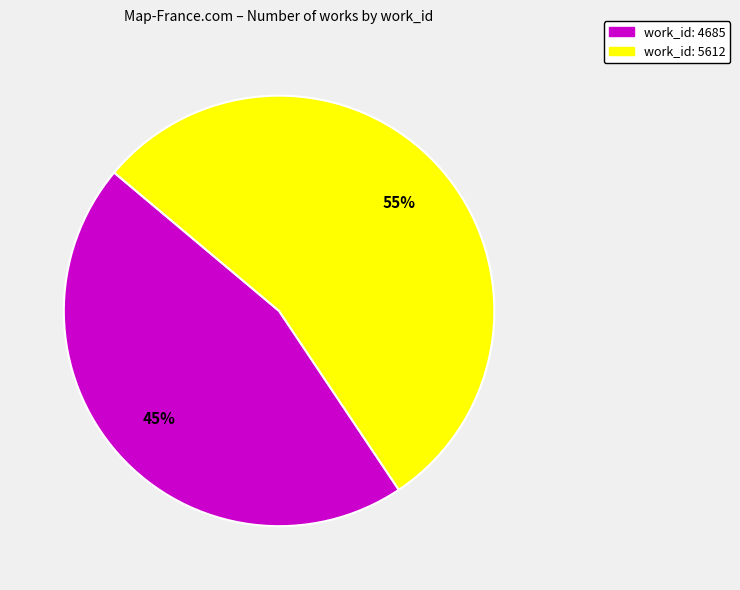

Do work_id: 5612 and work_id: 4685 together represent more than half of the pie?

Yes